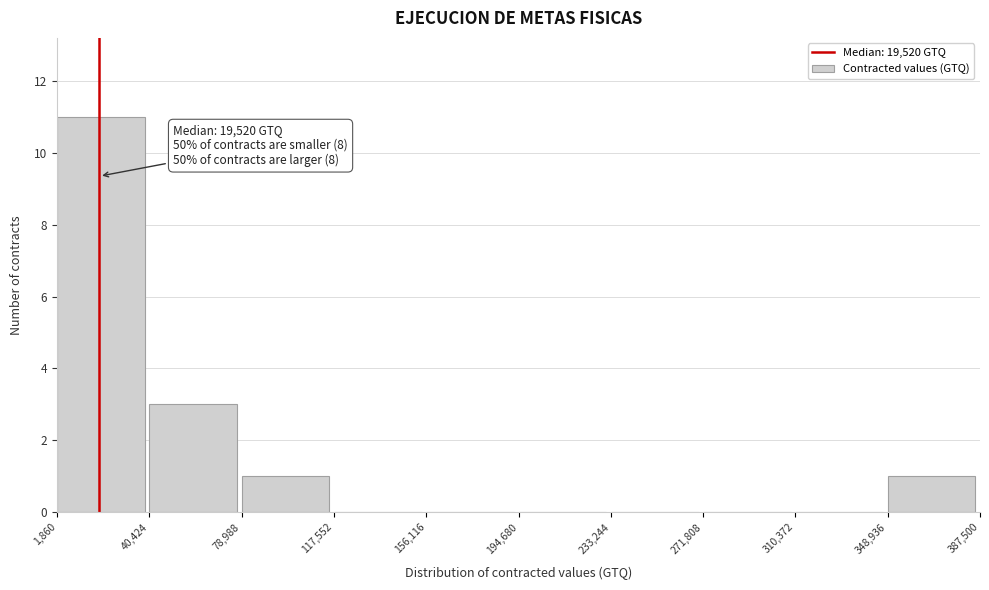

Over which range of the x-axis is the bar tallest?

1,860 to 40,424